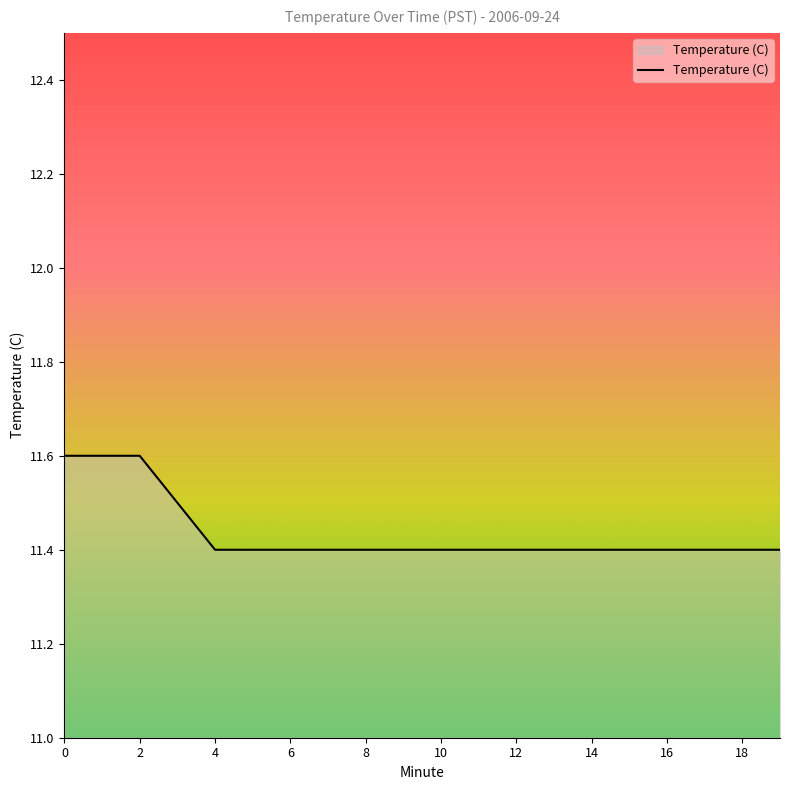

What is the maximum value shown in the chart?

11.6